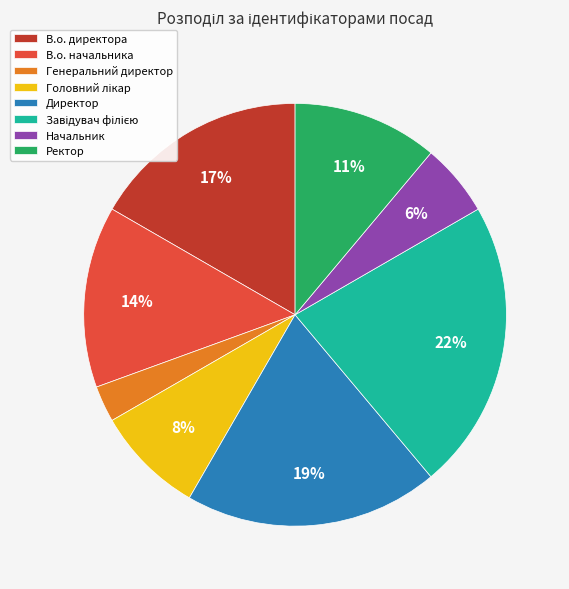

Is the sum of В.о. директора and Генеральний директор greater than half?

No